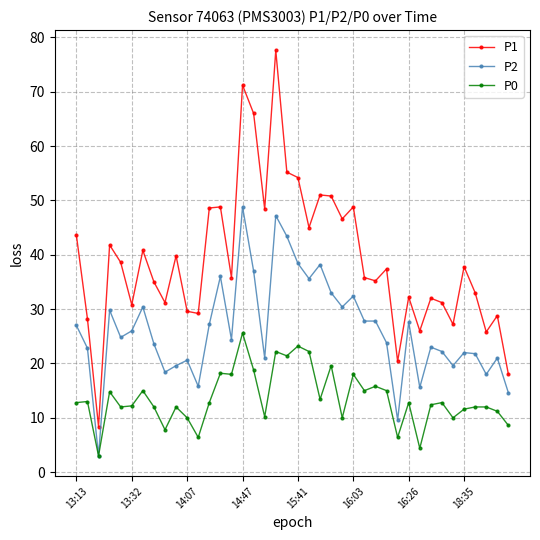

At how many categories does at least one series exceed 63?

3